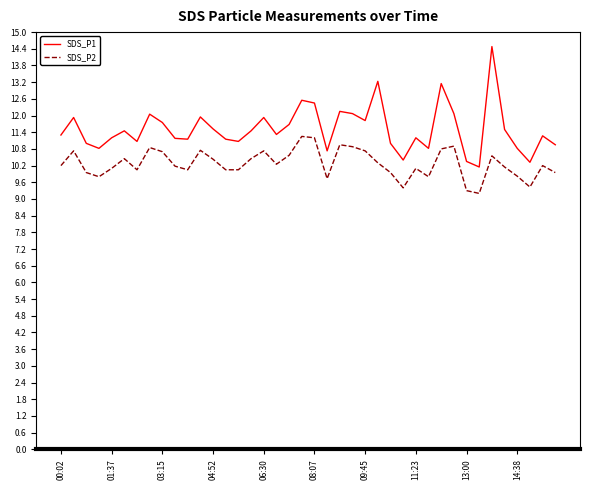

Rank the series by their average value, from lowest to highest.

SDS_P2, SDS_P1